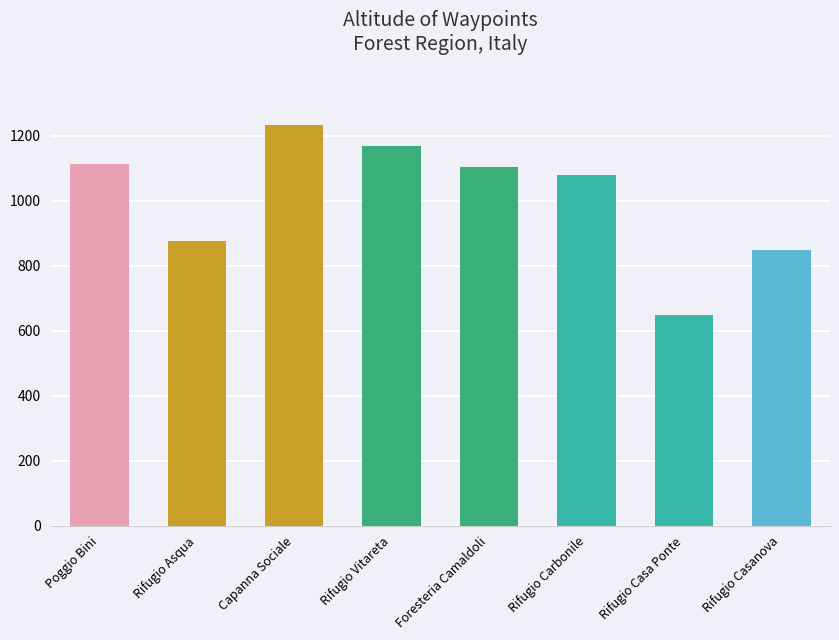

Reading left to right, transcribe all the data shown in this chart.

Poggio Bini=1113	Rifugio Asqua=875	Capanna Sociale=1234	Rifugio Vitareta=1170	Foresteria Camaldoli=1104	Rifugio Carbonile=1080	Rifugio Casa Ponte=647	Rifugio Casanova=850